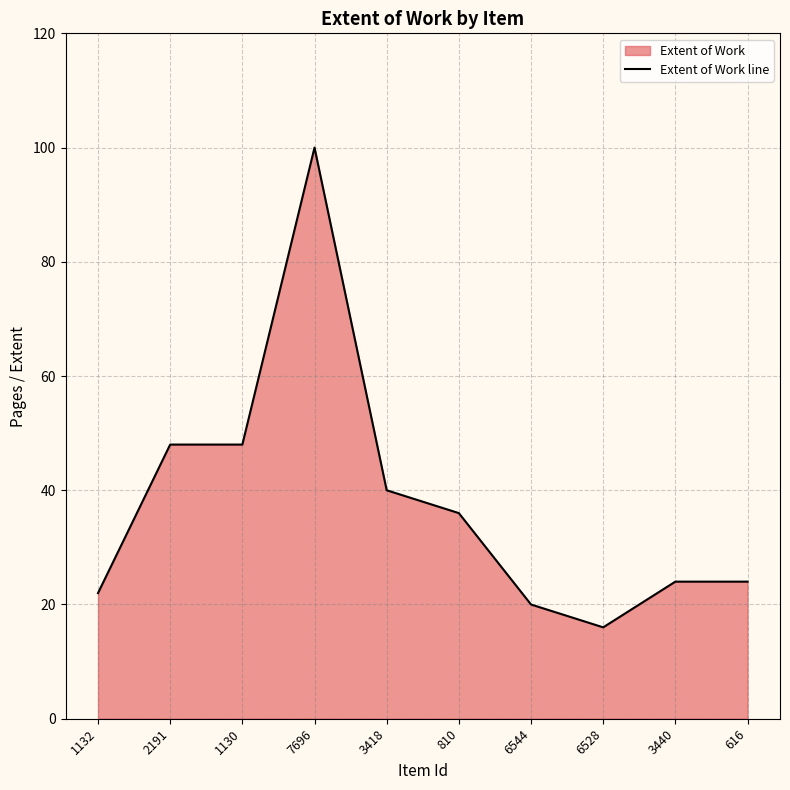

What value does the data have at 3440?

24